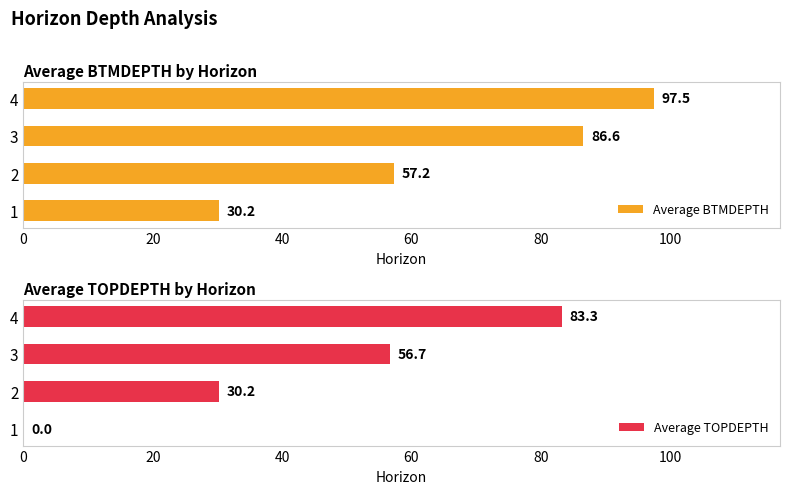

The value of Average BTMDEPTH at 1 is 30.2. True or false?

True